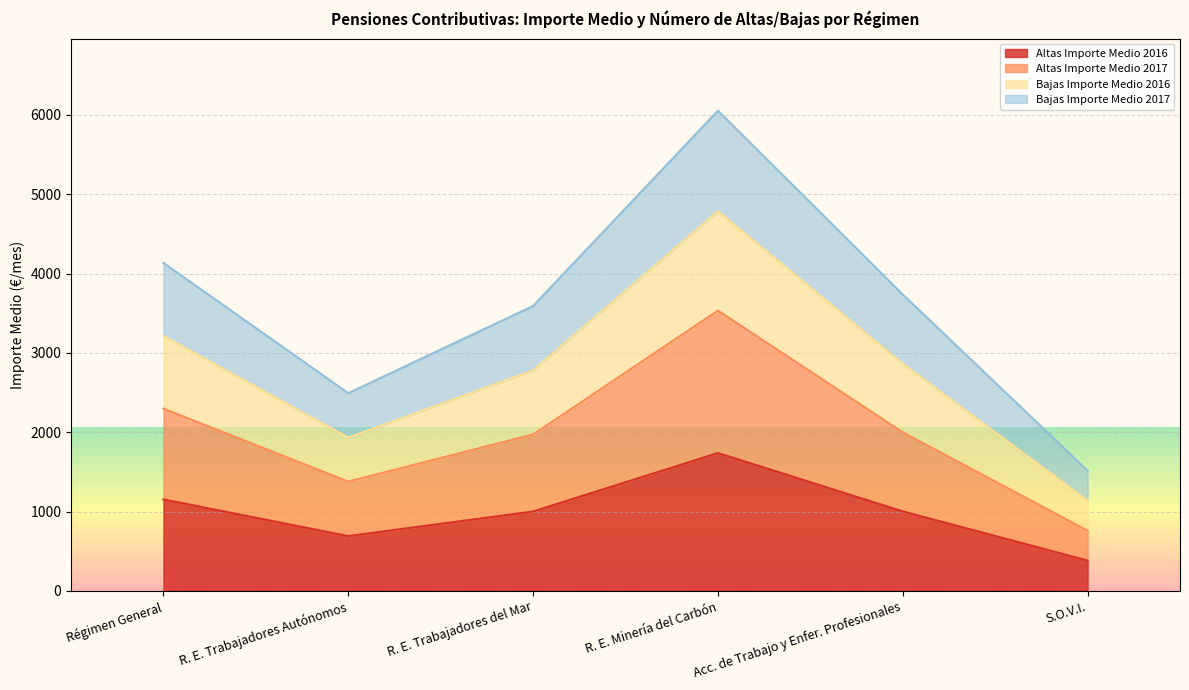

What is the value of the Altas Importe Medio 2017 point at the 4th from the left?

3533.3